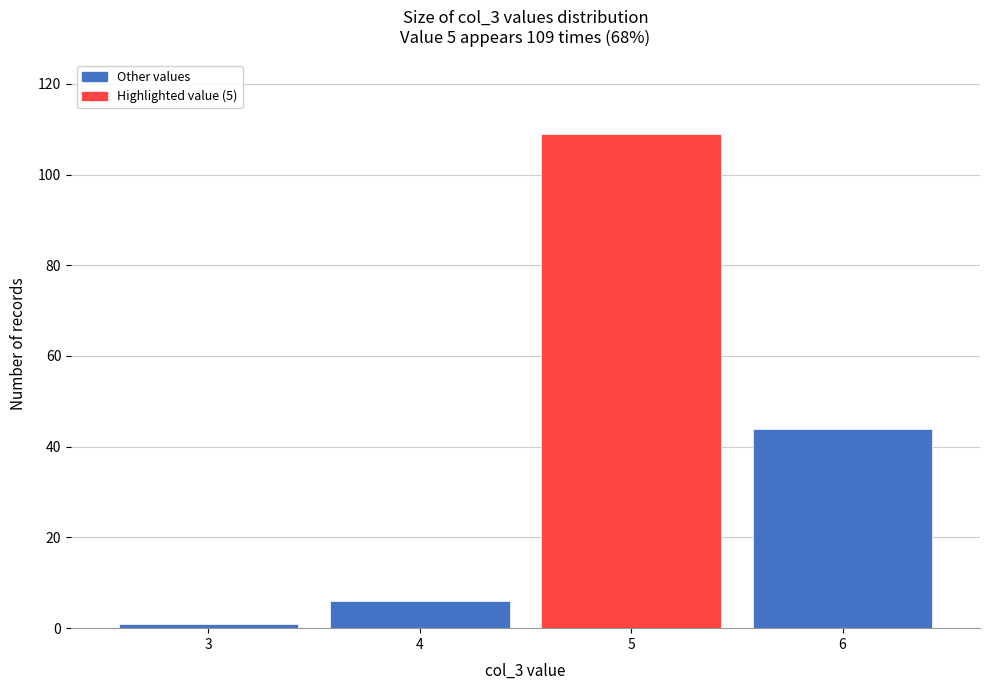

Reading right to left, extract all data points from this chart.

44	109	6	1